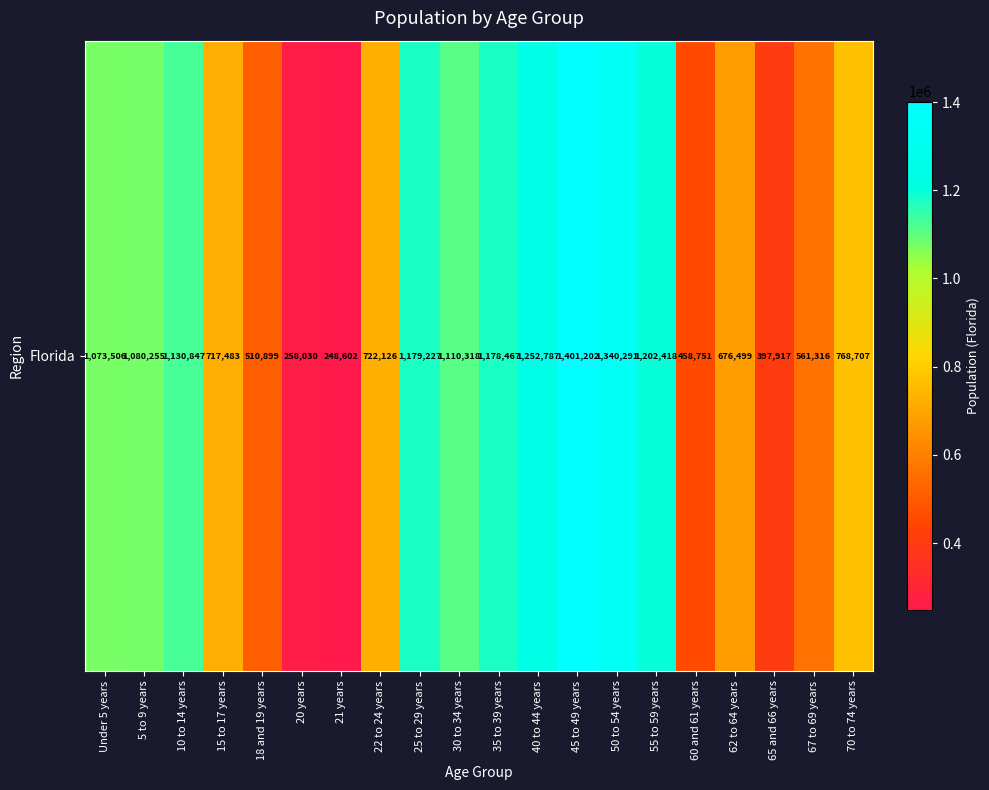

Rank the categories by value from lowest to highest.

21 years, 20 years, 65 and 66 years, 60 and 61 years, 18 and 19 years, 67 to 69 years, 62 to 64 years, 15 to 17 years, 22 to 24 years, 70 to 74 years, Under 5 years, 5 to 9 years, 30 to 34 years, 10 to 14 years, 35 to 39 years, 25 to 29 years, 55 to 59 years, 40 to 44 years, 50 to 54 years, 45 to 49 years